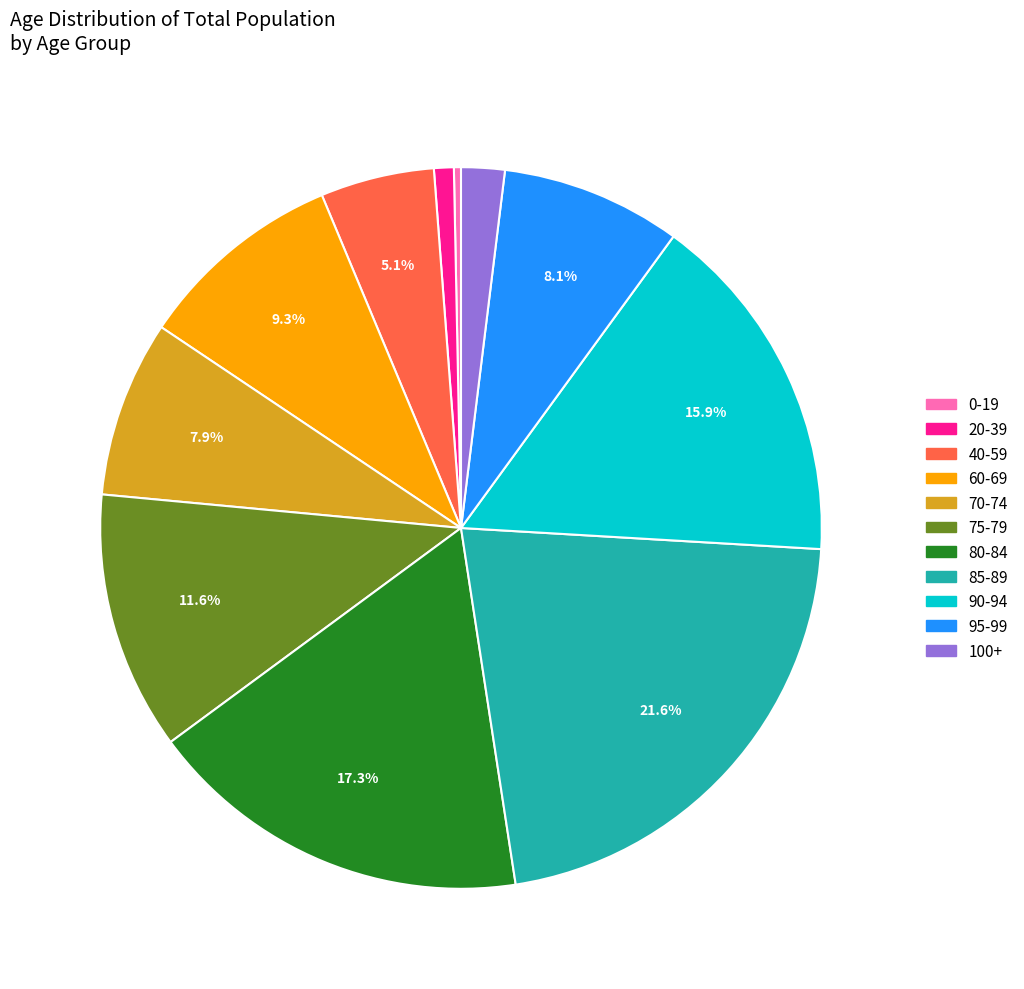

Does any single category account for the majority?

No